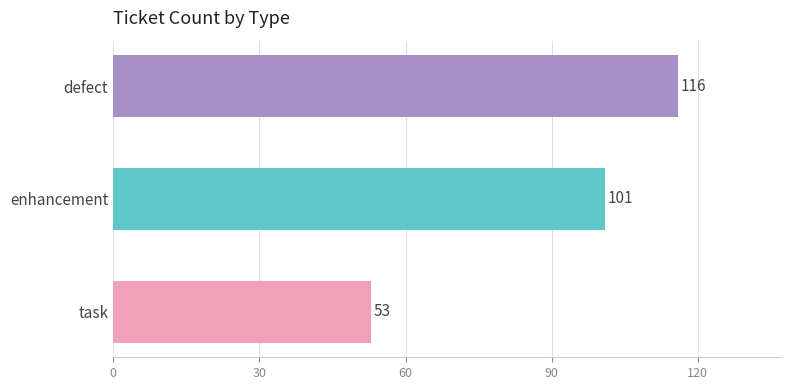

Reading top to bottom, extract all data points from this chart.

defect=116	enhancement=101	task=53